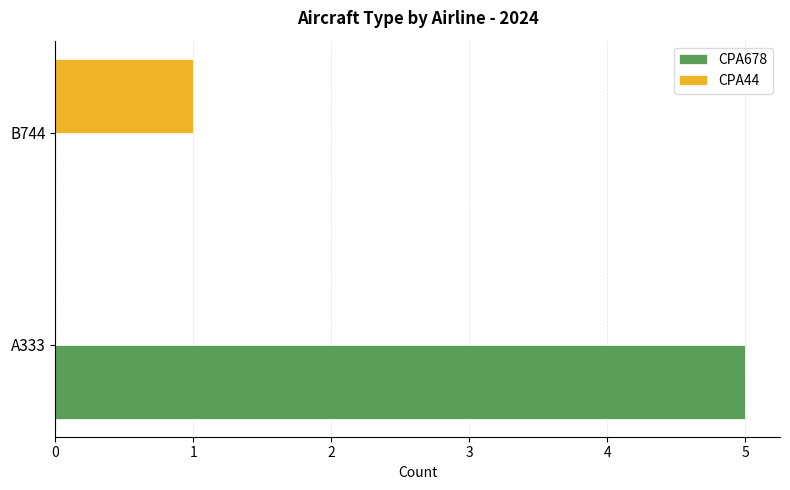

The CPA44 series shows 1 at B744. True or false?

True